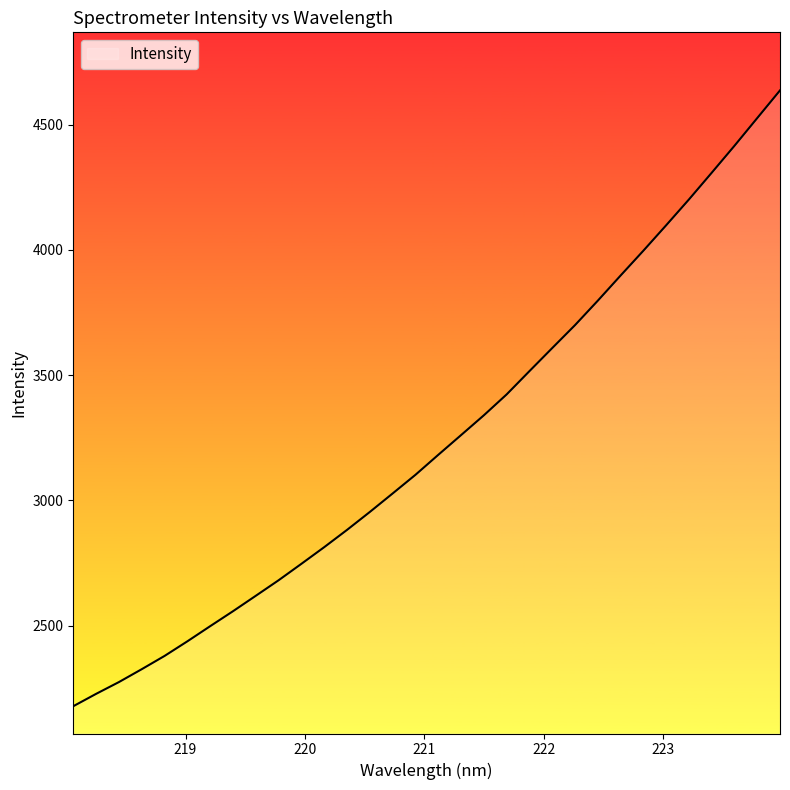

What is the average value?

3237.9